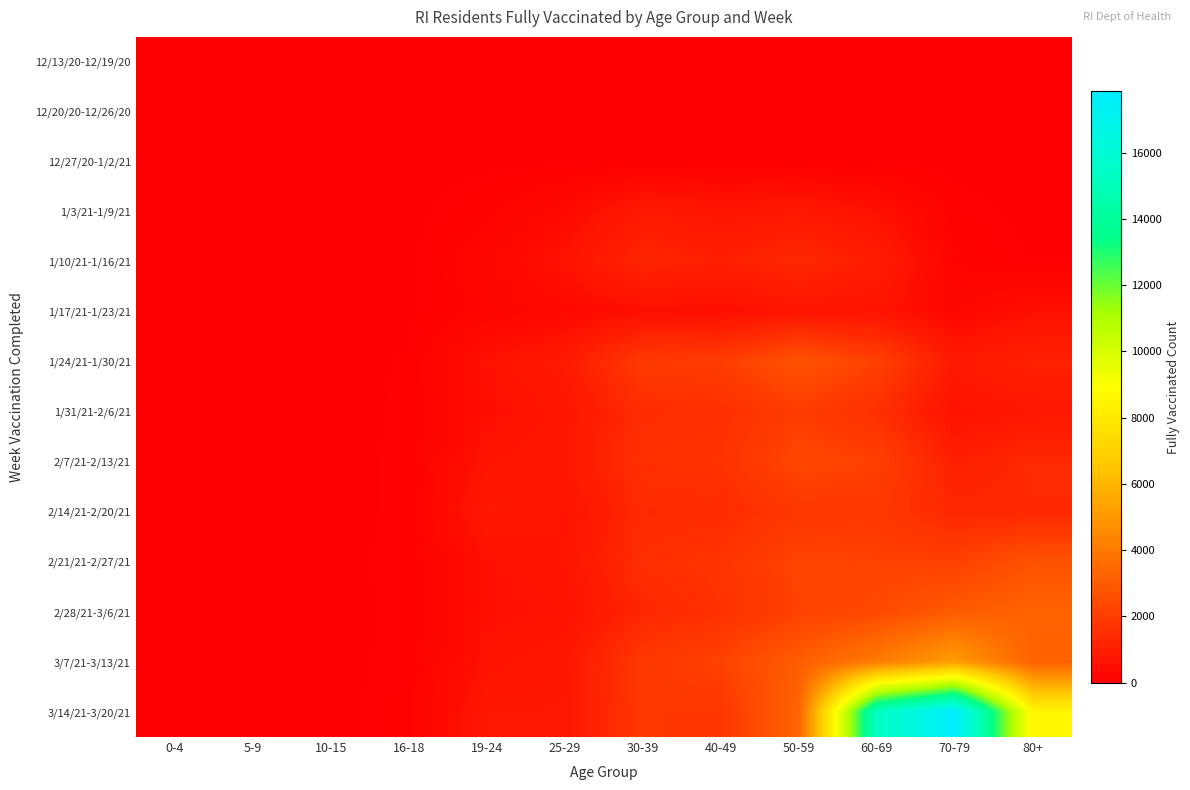

At which category does the chart reach its minimum across all series?

0-4